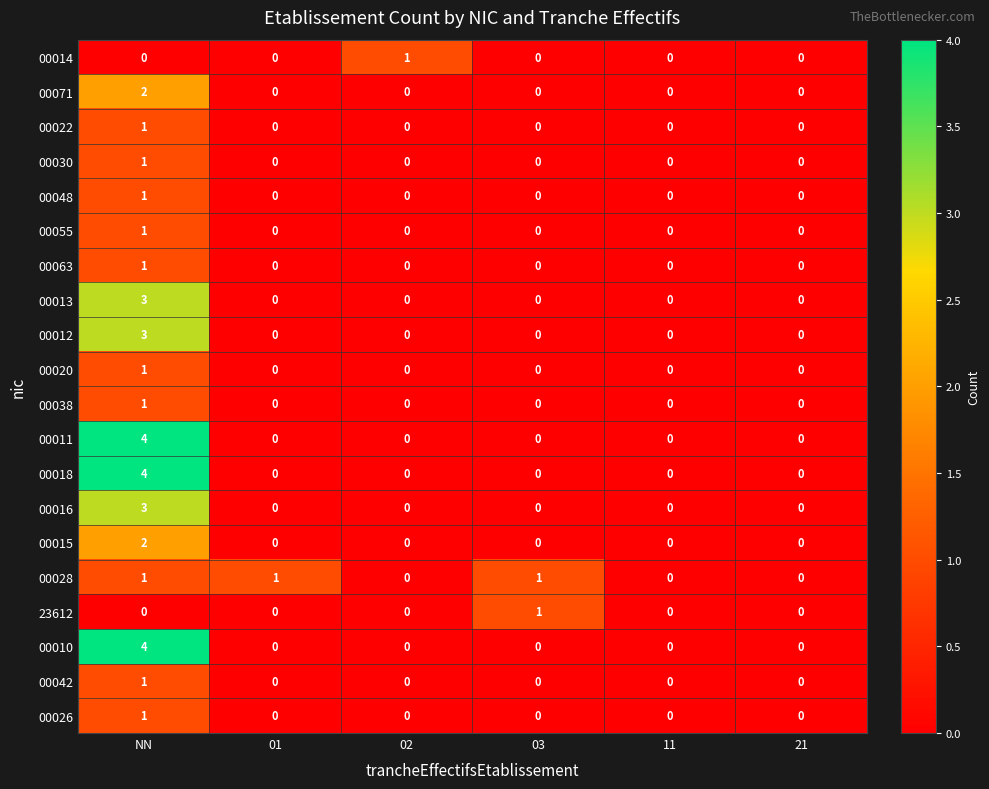

True or false: 00048 has a value of 1 at 11.

False